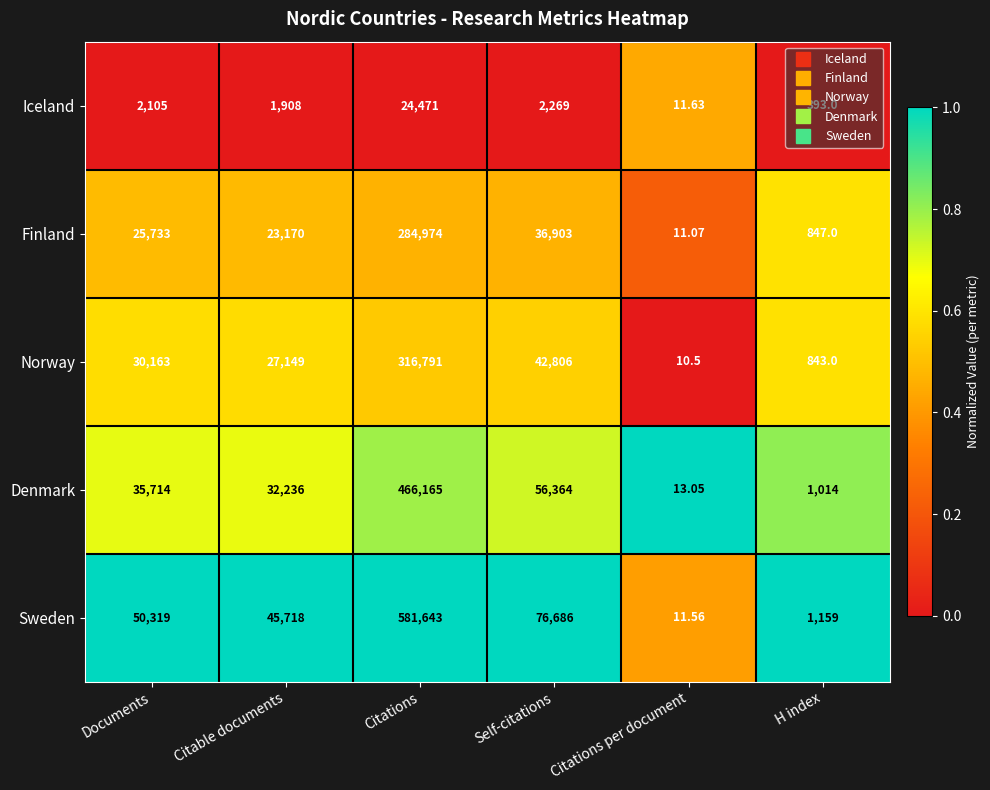

List the labels in order of Iceland value, largest first.

Citations, Self-citations, Documents, Citable documents, H index, Citations per document